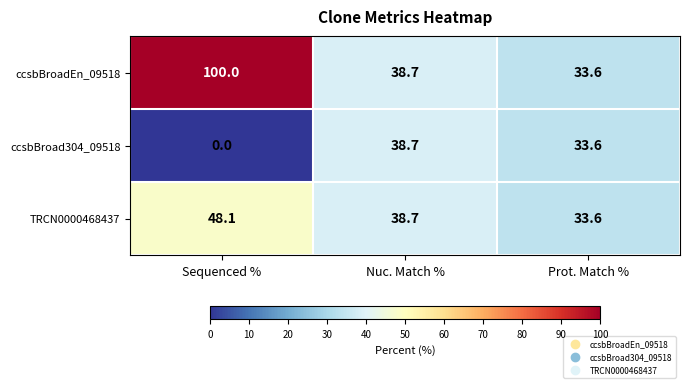

Read the TRCN0000468437 value at Prot. Match %.

33.6